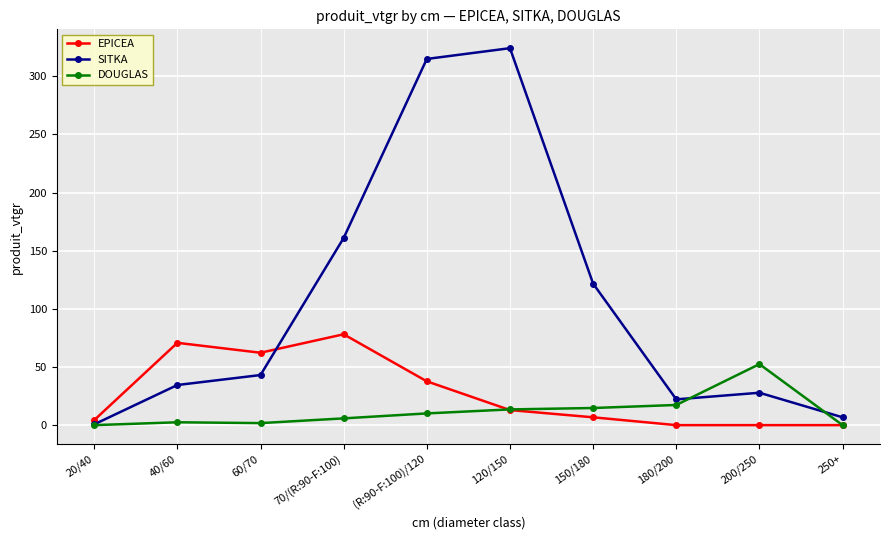

The SITKA series shows 121.7 at 150/180. True or false?

True